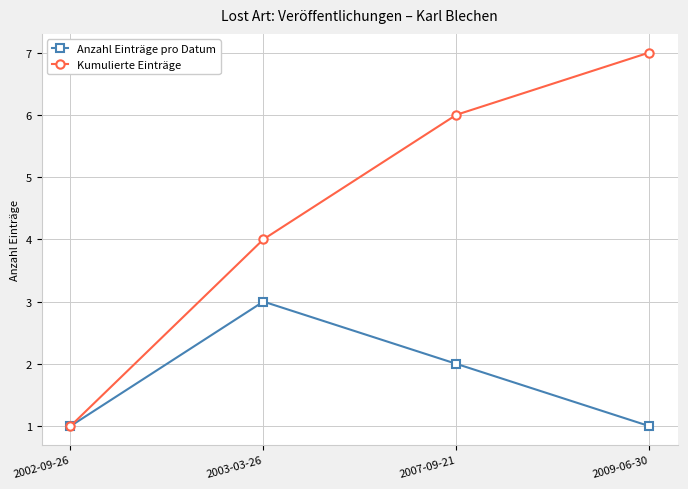

Read the Anzahl Einträge pro Datum value at 2007-09-21.

2